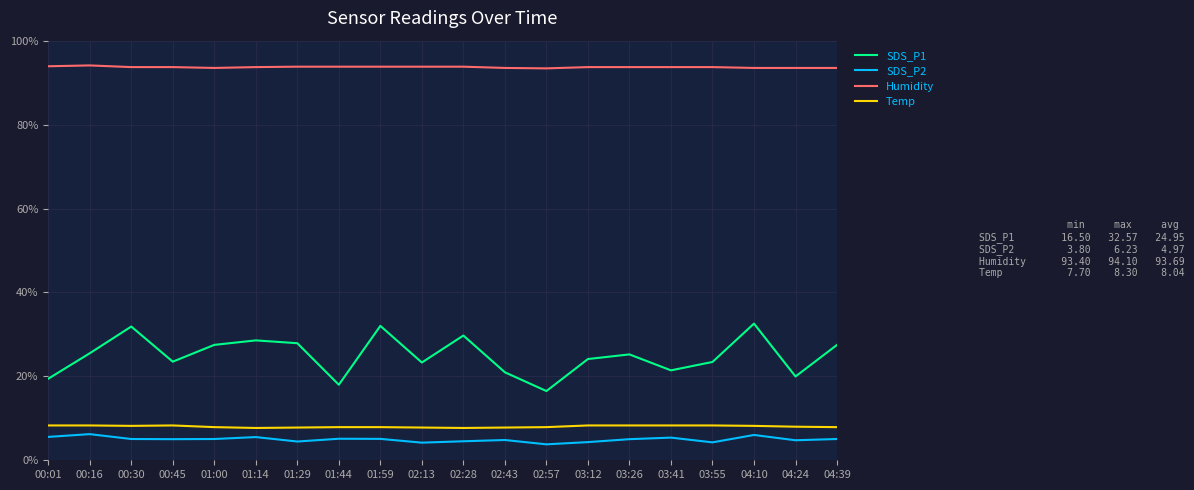

What is the difference between the maximum and minimum values in the SDS_P1 series?

16.1